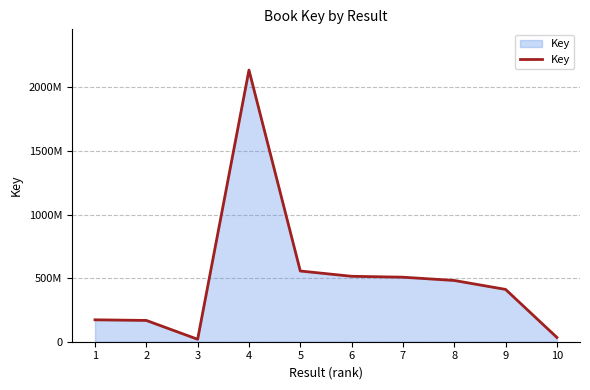

Is this an area chart (filled region under the line)?

Yes